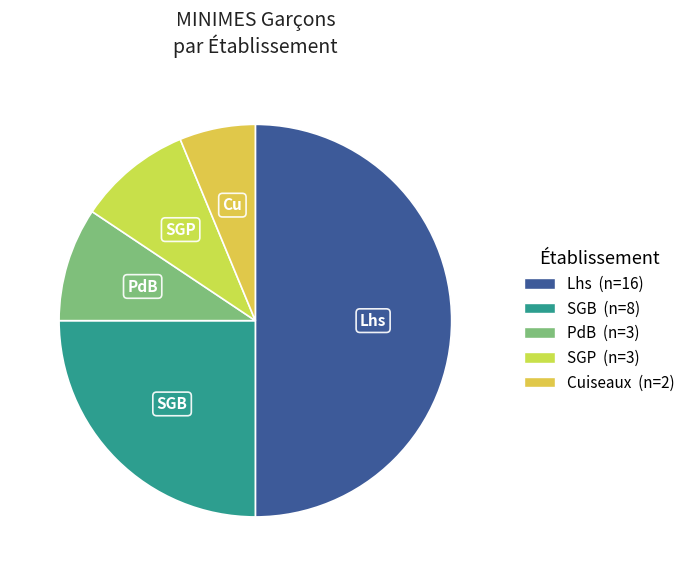

How many segments does this pie chart have?

5